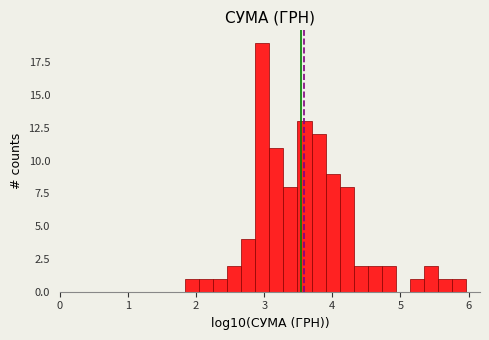

Around what value on the x-axis is the tallest bar? Give the approximate position of its centre, as read against the axis.

3.0